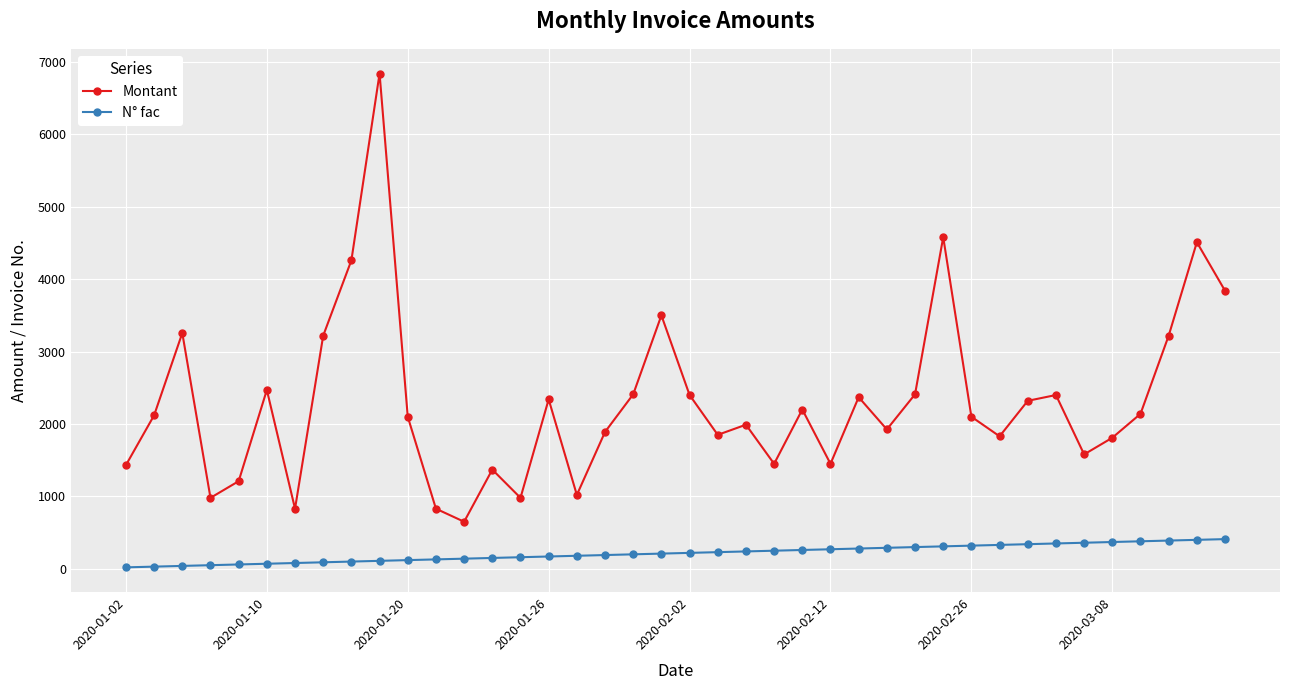

What is the maximum value shown in the chart?

6840